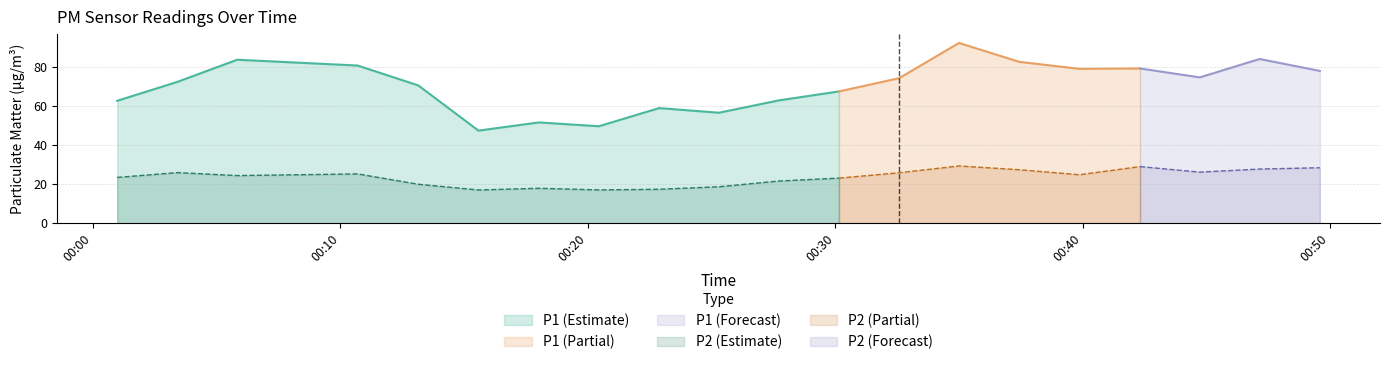

True or false: P2 has a value of 27.8 at 2024-02-14T00:47:09.

True